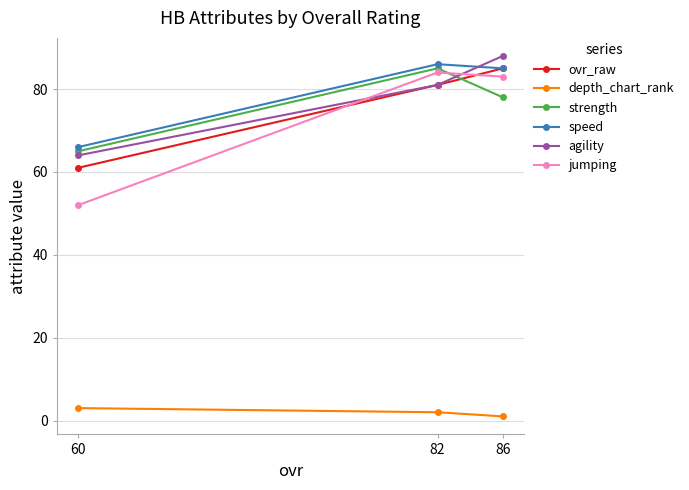

What is the value of the strength point at the 1st from the left?

65